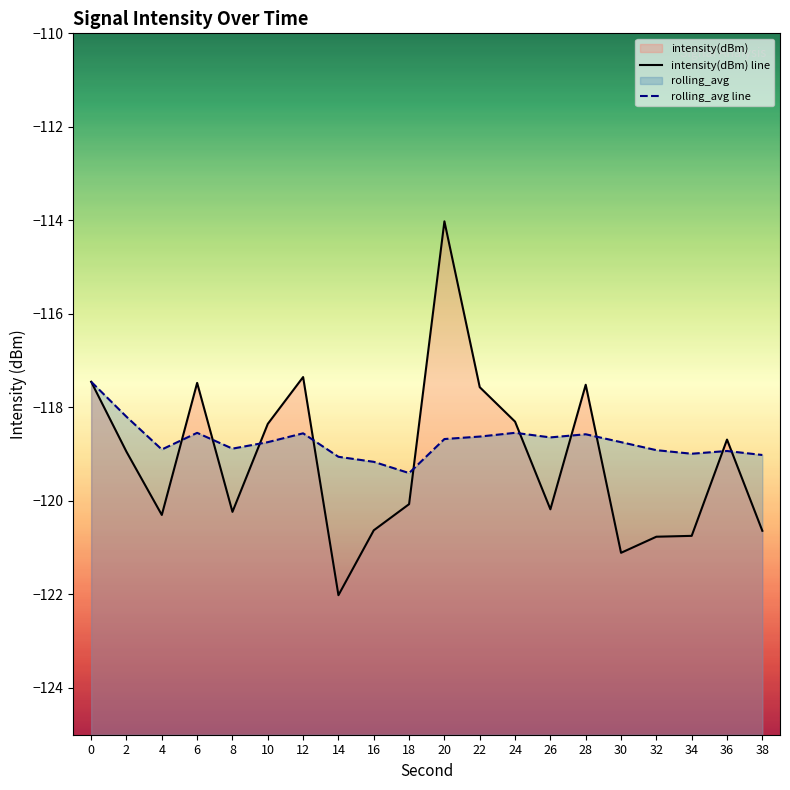

In rolling_avg line, how many points are higher than both neighbors (excluding endpoints)?

5